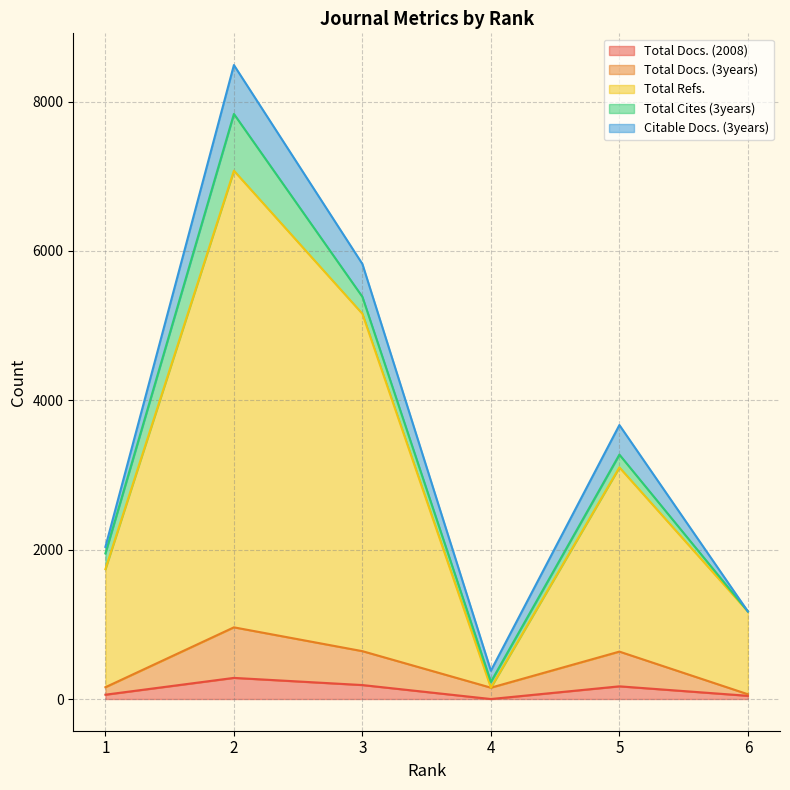

At which category does Total Docs. (3years) reach its first local valley?

4